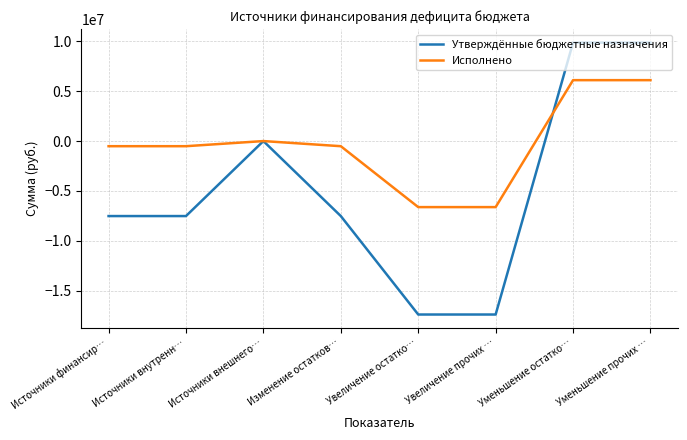

What is the lowest value of the Исполнено series?

-6613788.9